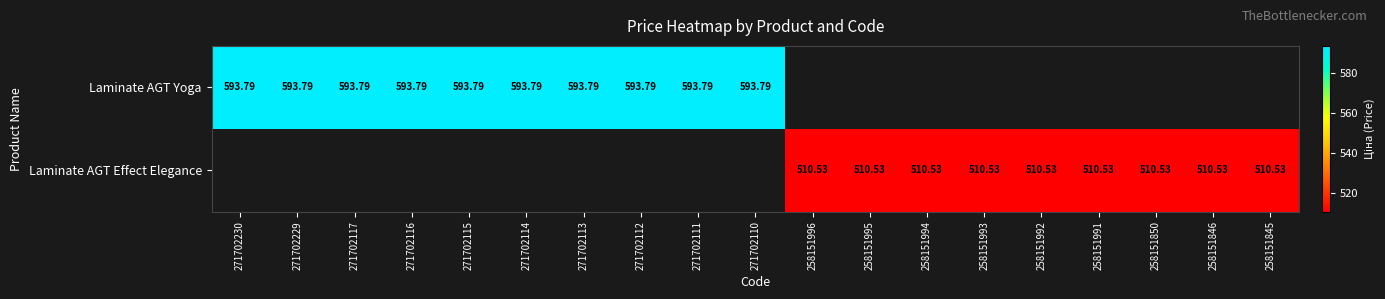

Is the value of Laminate AGT Effect Elegance at 258151850 greater than the value of Laminate AGT Yoga at 271702111?

No